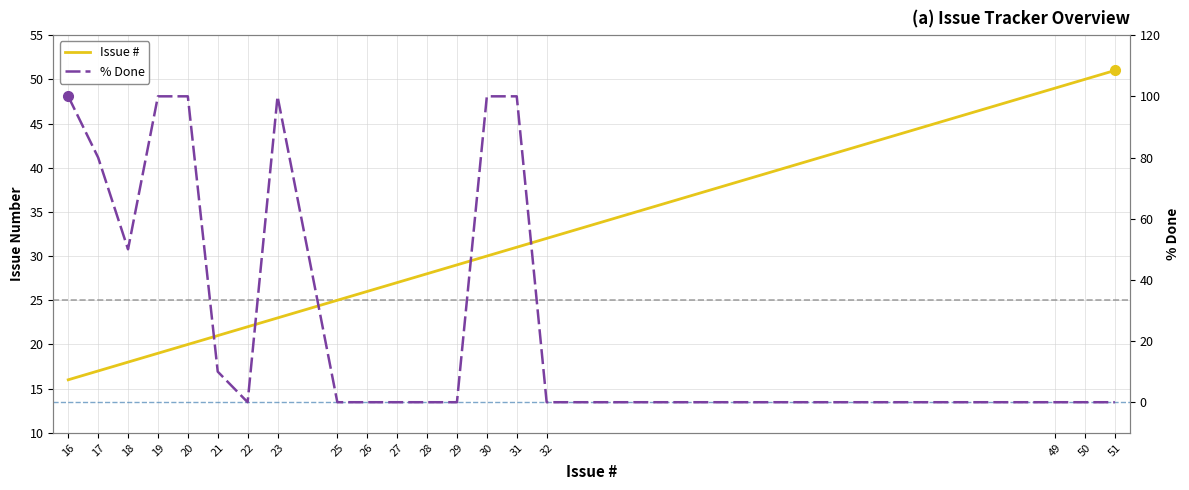

What is the difference between the highest and lowest values at 51?

51